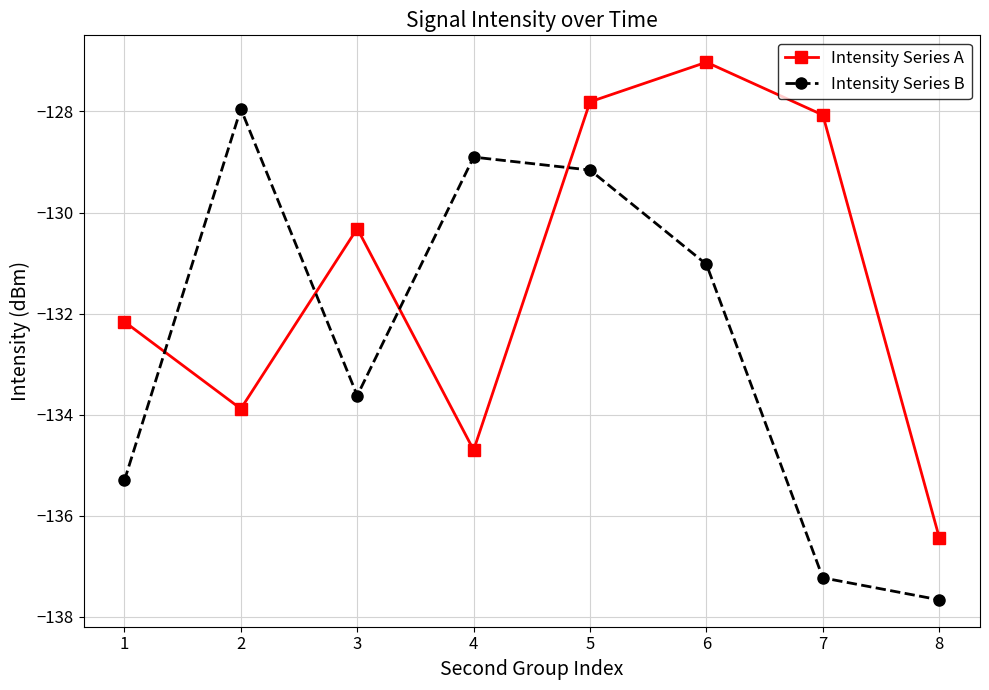

What are all the series names shown in the legend?

Intensity Series A, Intensity Series B